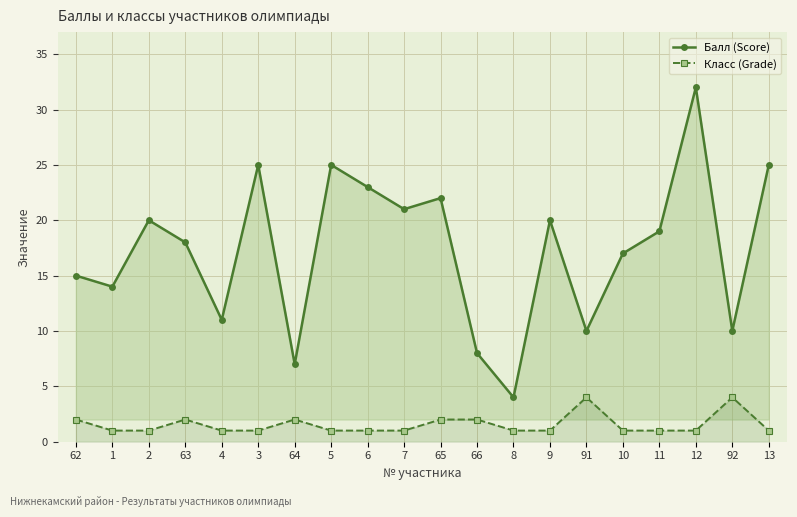

Which series has the largest total across all categories?

Балл (Score)